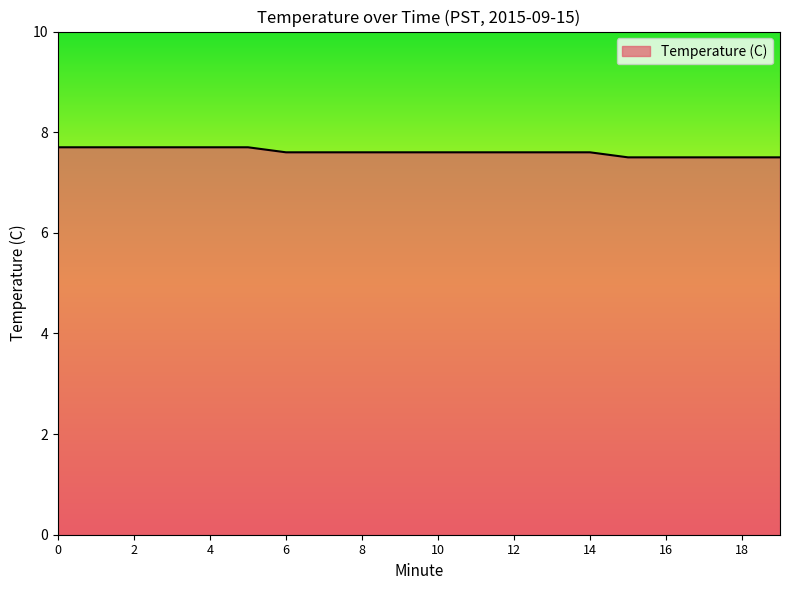

Does the chart have visible grid lines?

No